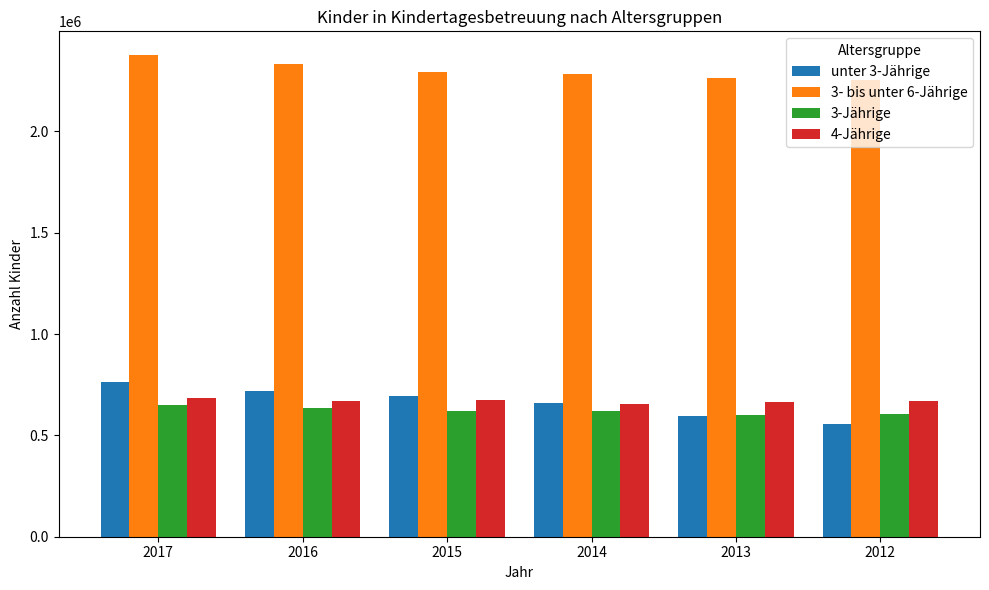

What is the difference between the second highest and minimum values in the unter 3-Jährige series?

161350